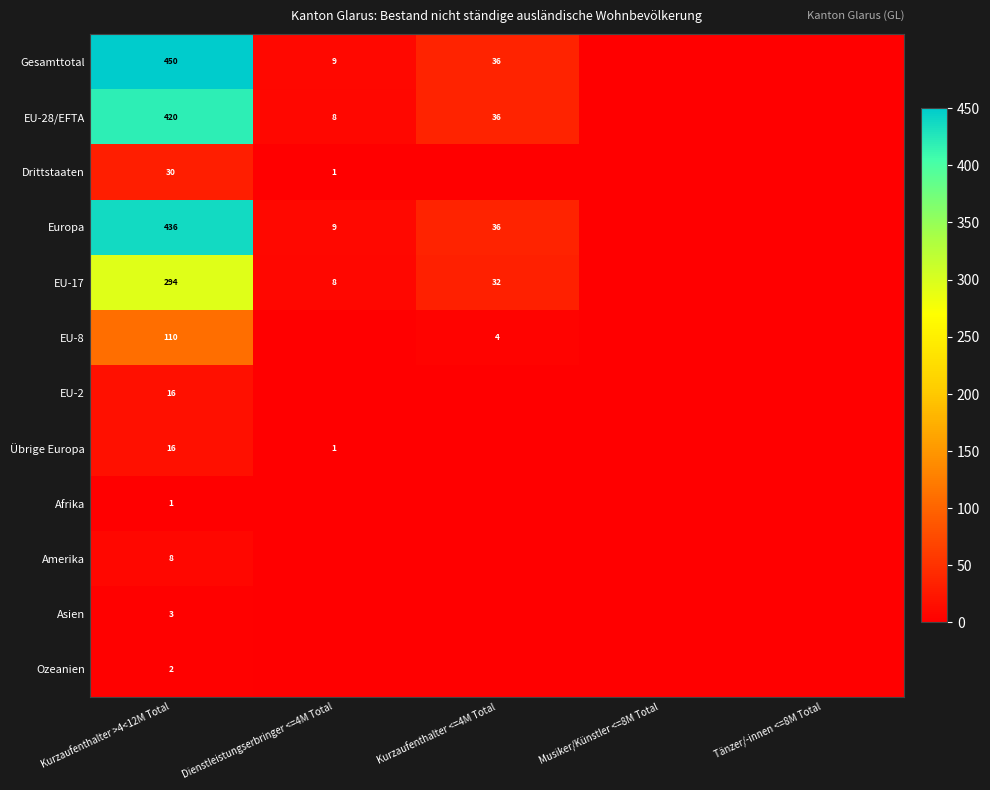

What is the sum of the Europa values at Kurzaufenthalter >4<12M Total and Kurzaufenthalter <=4M Total?

472